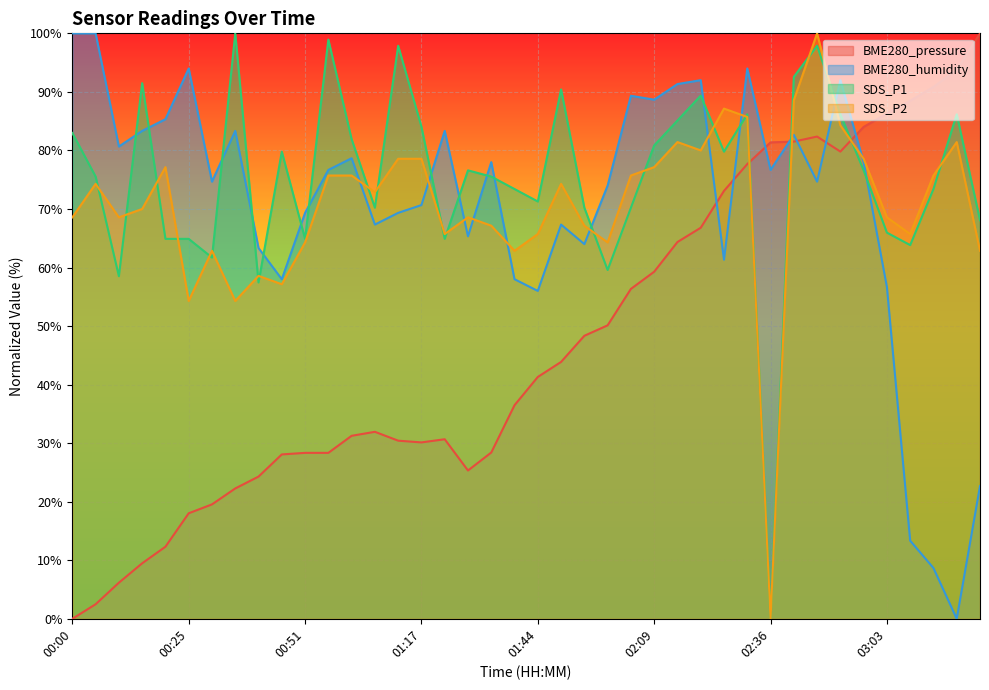

What is the spread (max minus min) of values at 02:26?

25.8